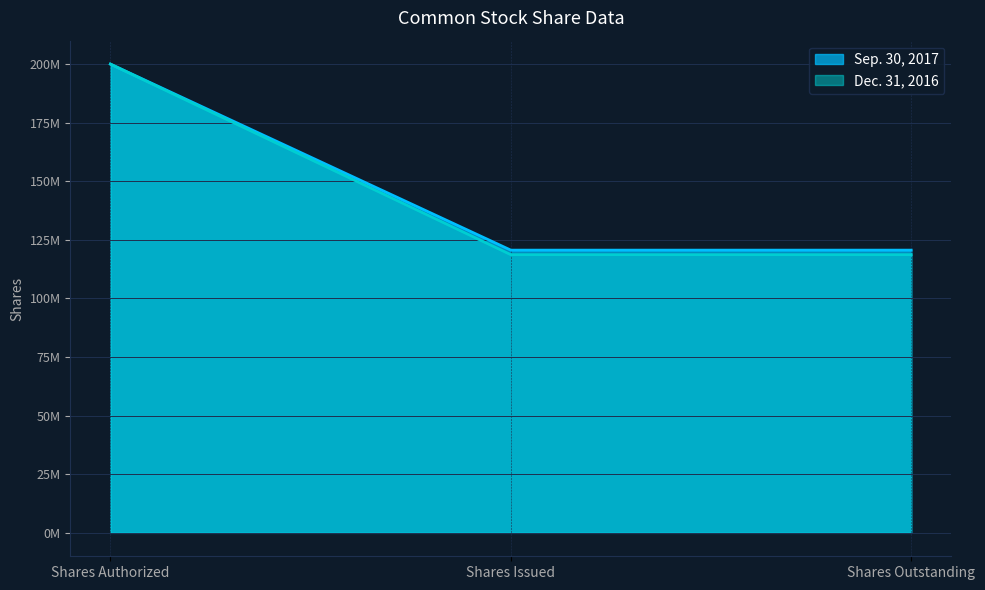

What are all the series names shown in the legend?

Sep. 30, 2017, Dec. 31, 2016